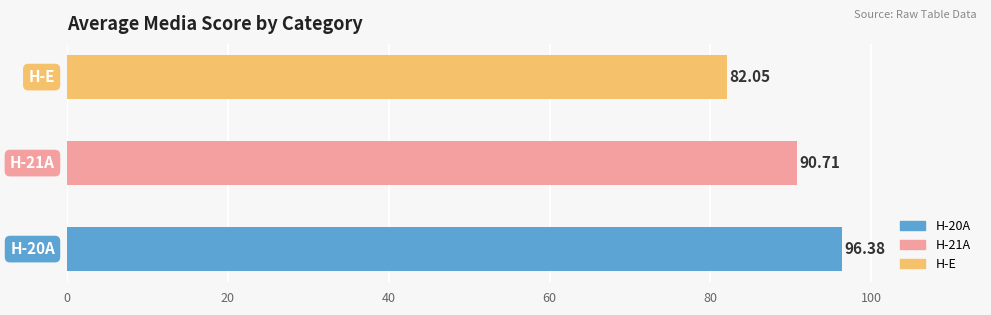

What is the average value?

89.7